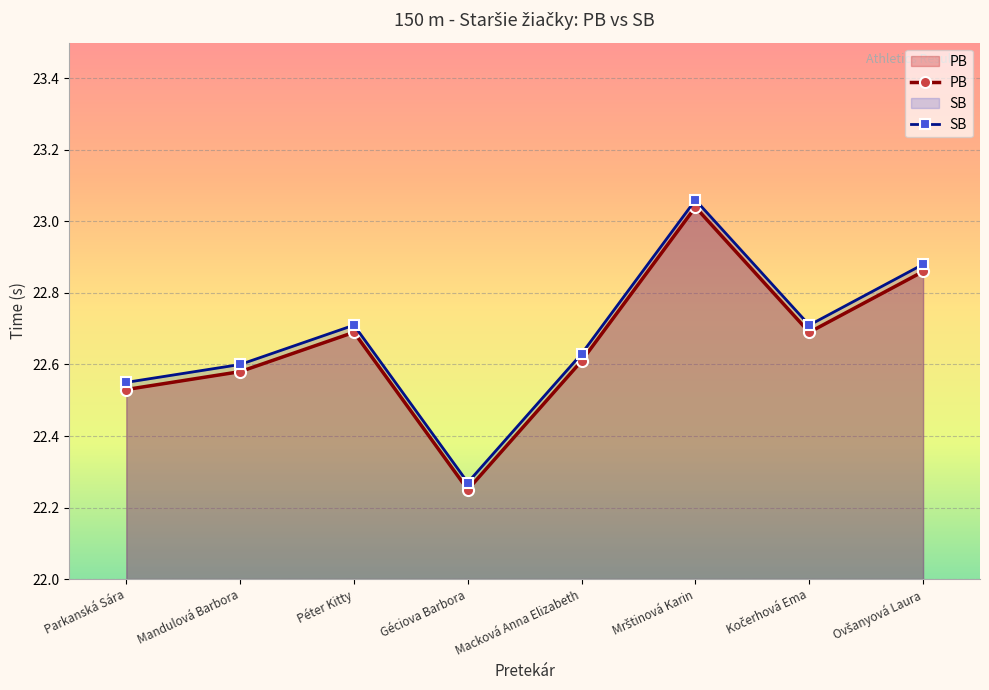

What is the total value across all series at Ovšanyová Laura?

45.7